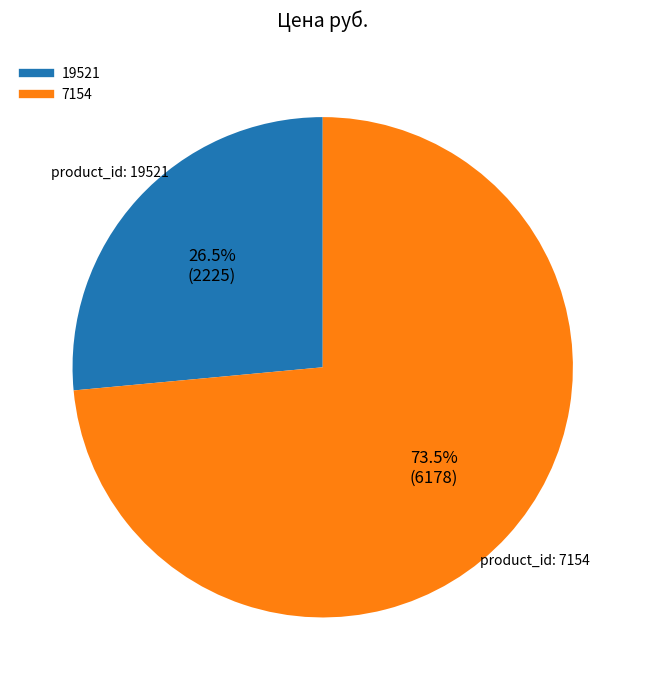

To the nearest percent, what is the combined percentage of 19521 and 7154?

100%